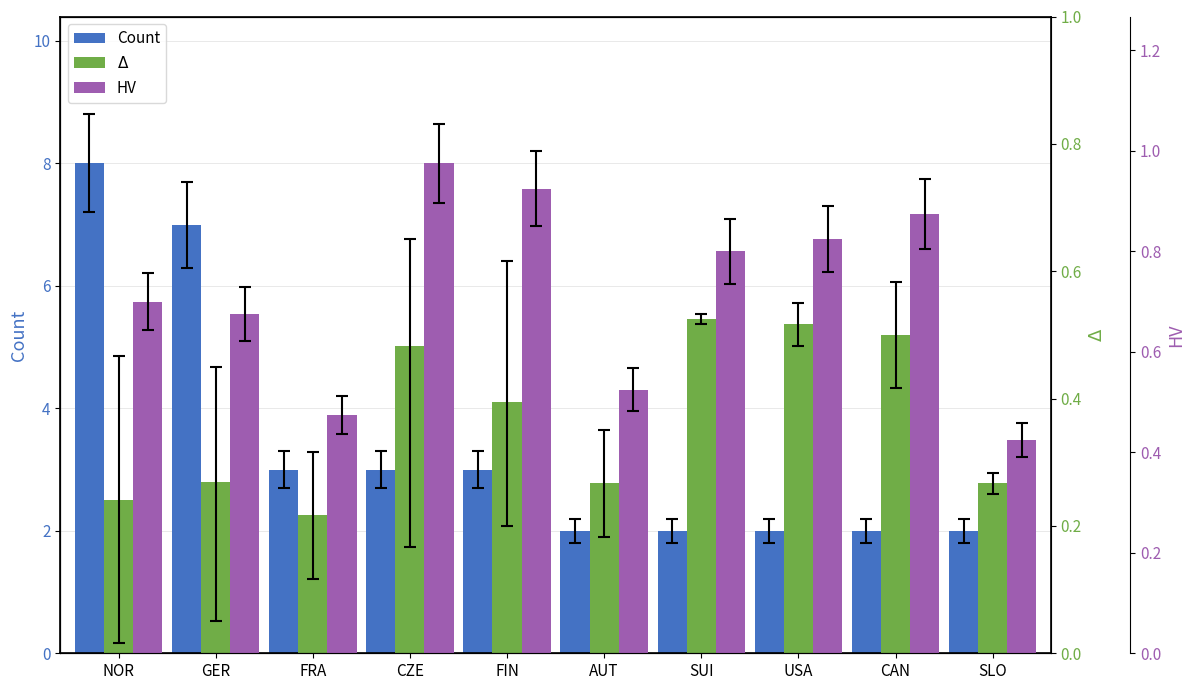

At which label does Count first exceed 3?

NOR